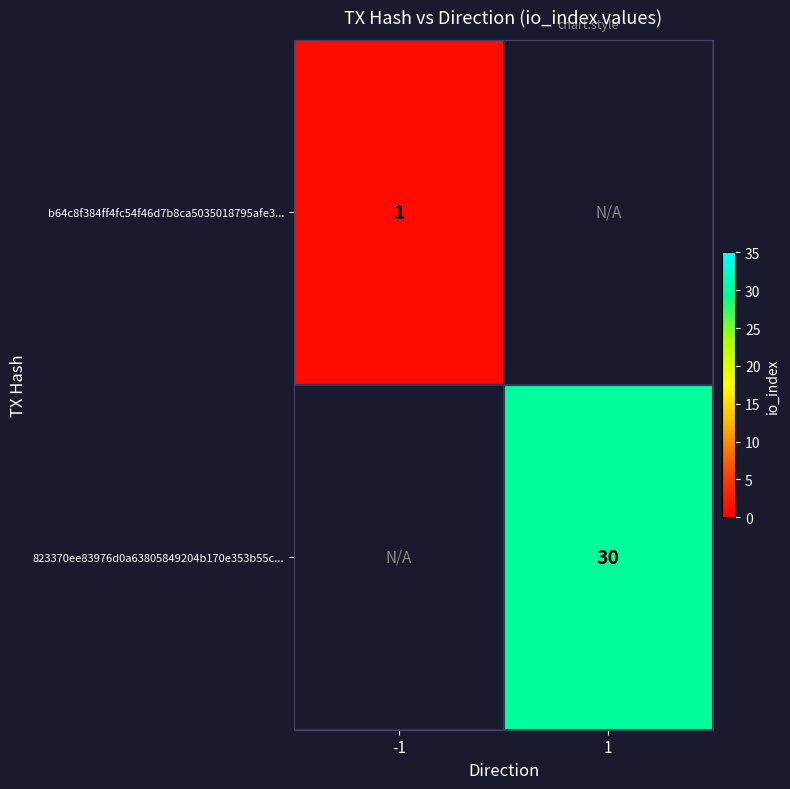

How many data points does each series have?

2